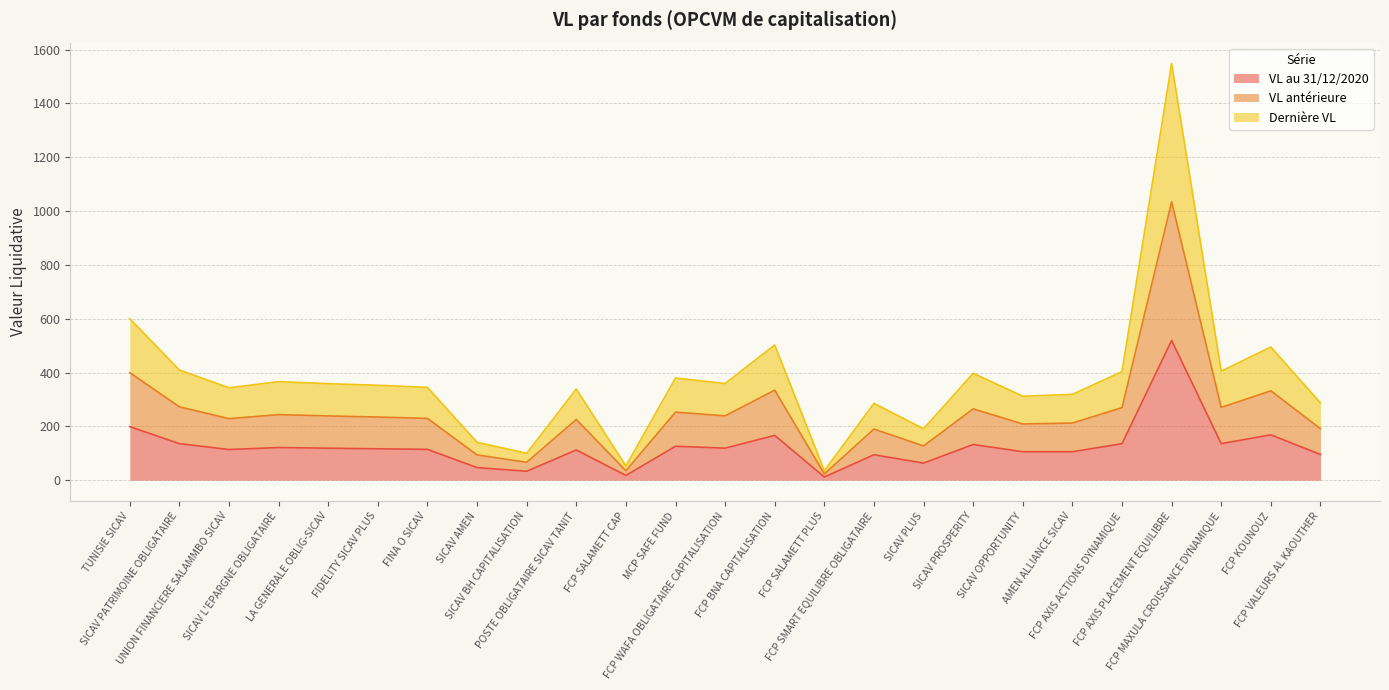

How many interior local peaks does the Dernière VL series have?

8